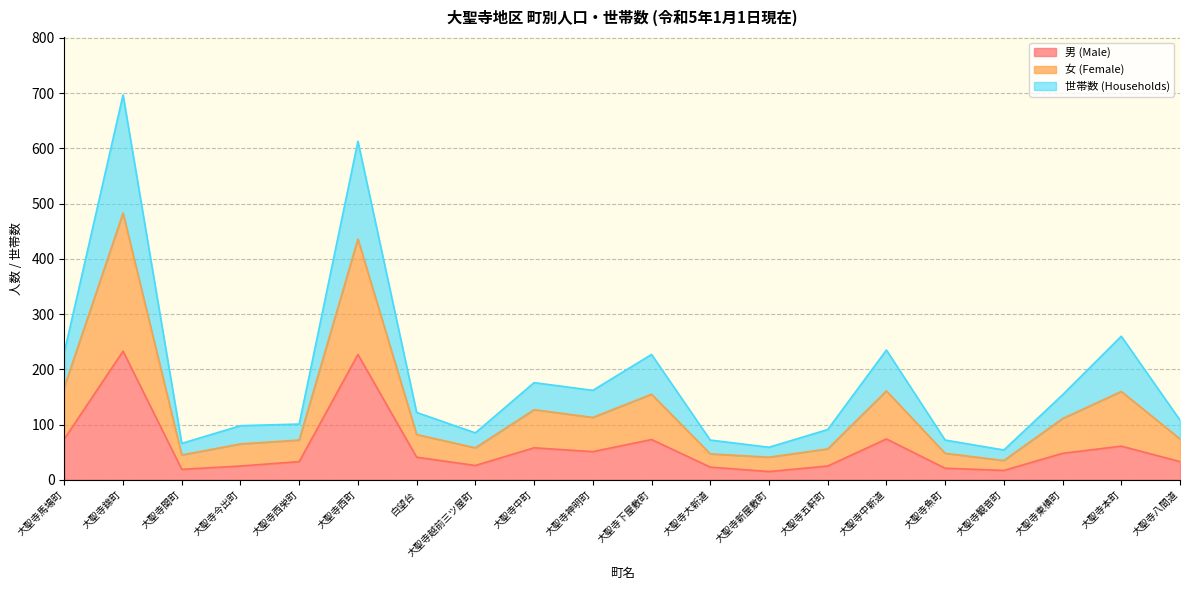

List the series in order of their peak value, lowest first.

男 (Male), 世帯数 (Households), 女 (Female)